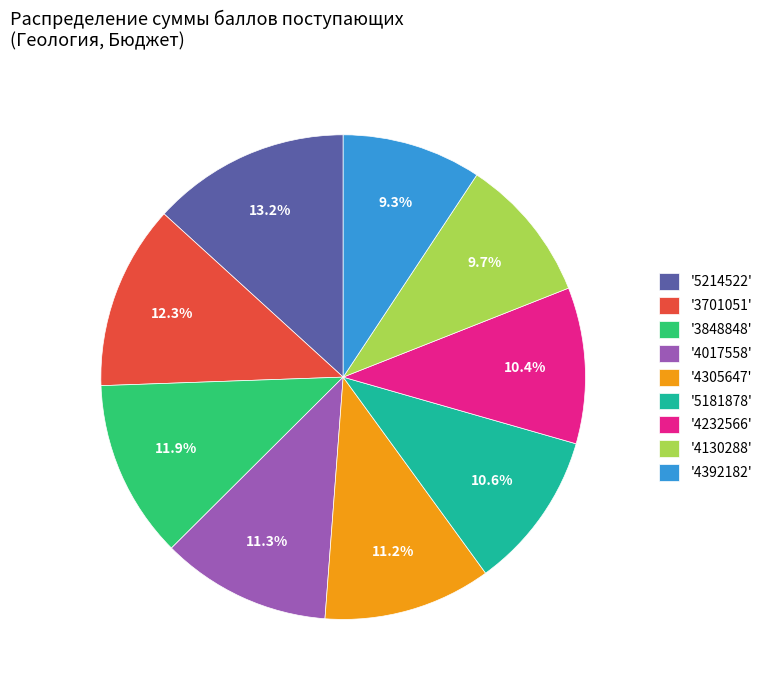

Between '3848848' and '5181878', which is larger?

'3848848'